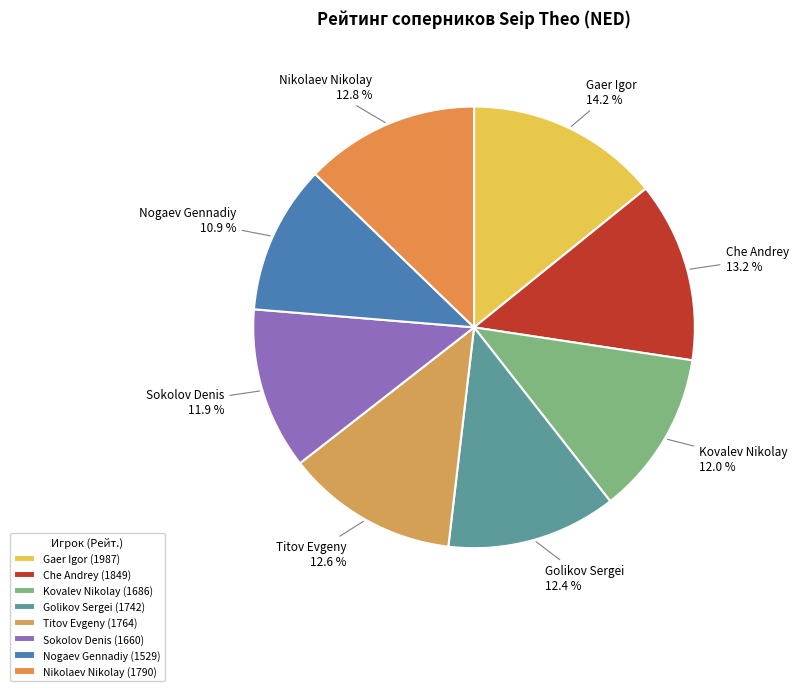

Do Gaer Igor and Nikolaev Nikolay together represent more than half of the pie?

No